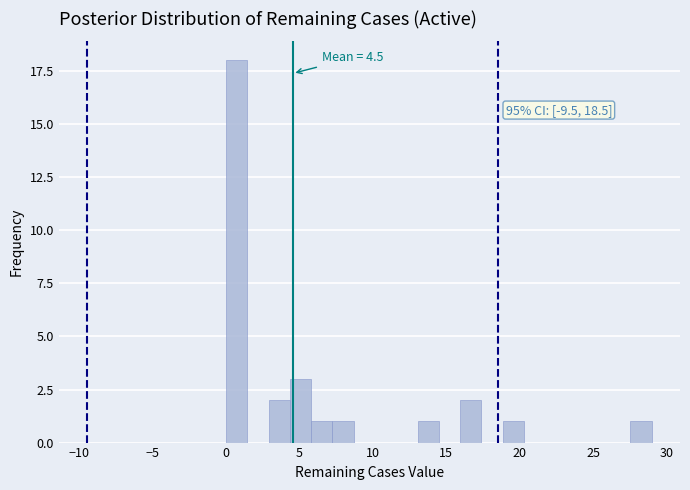

Around what value on the x-axis is the tallest bar? Give the approximate position of its centre, as read against the axis.

0.5